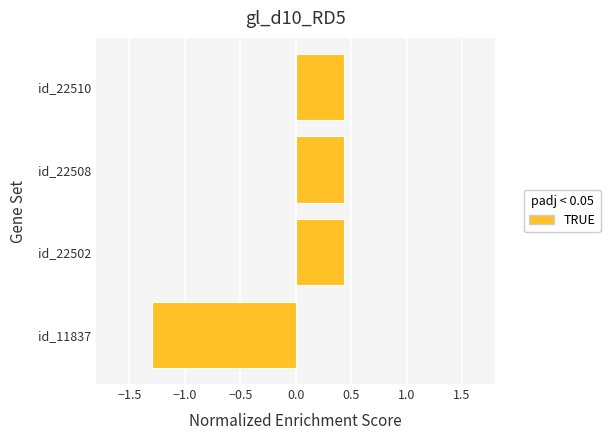

How many data points are above 0?

3